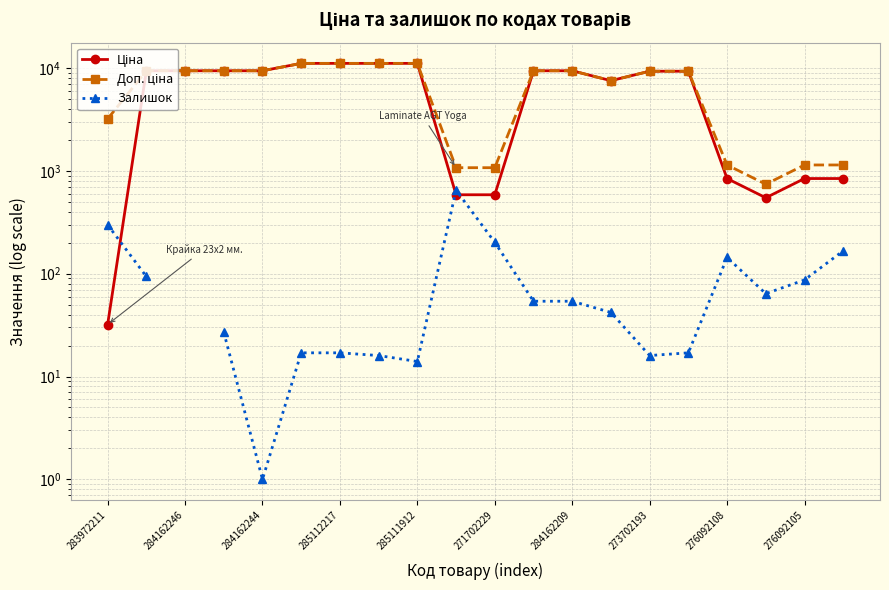

Which series has the largest range (max minus min)?

Ціна